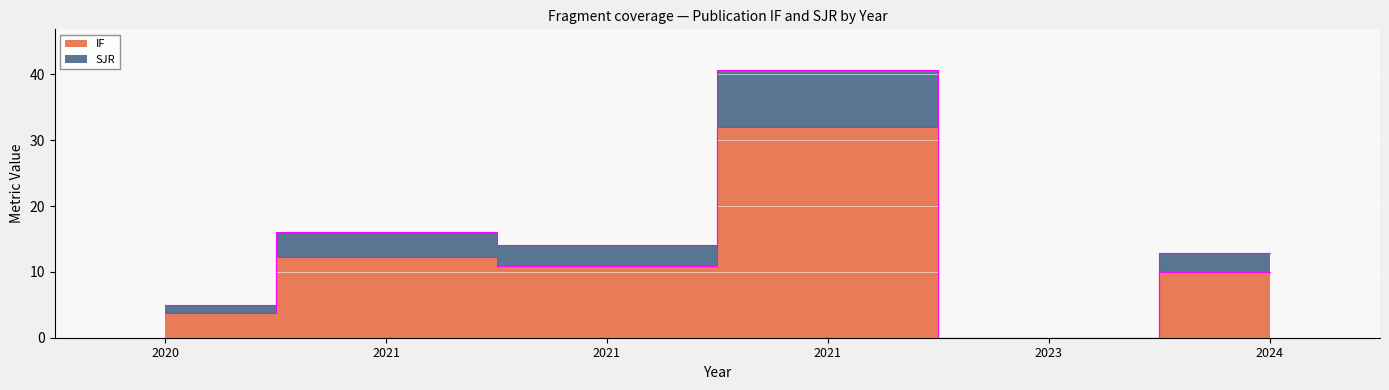

Reading left to right, extract all data points from this chart.

IF: 3.8	12.3	10.9	32.1	0.0	9.9
SJR: 5.0	16.0	14.1	40.8	0.0	12.8